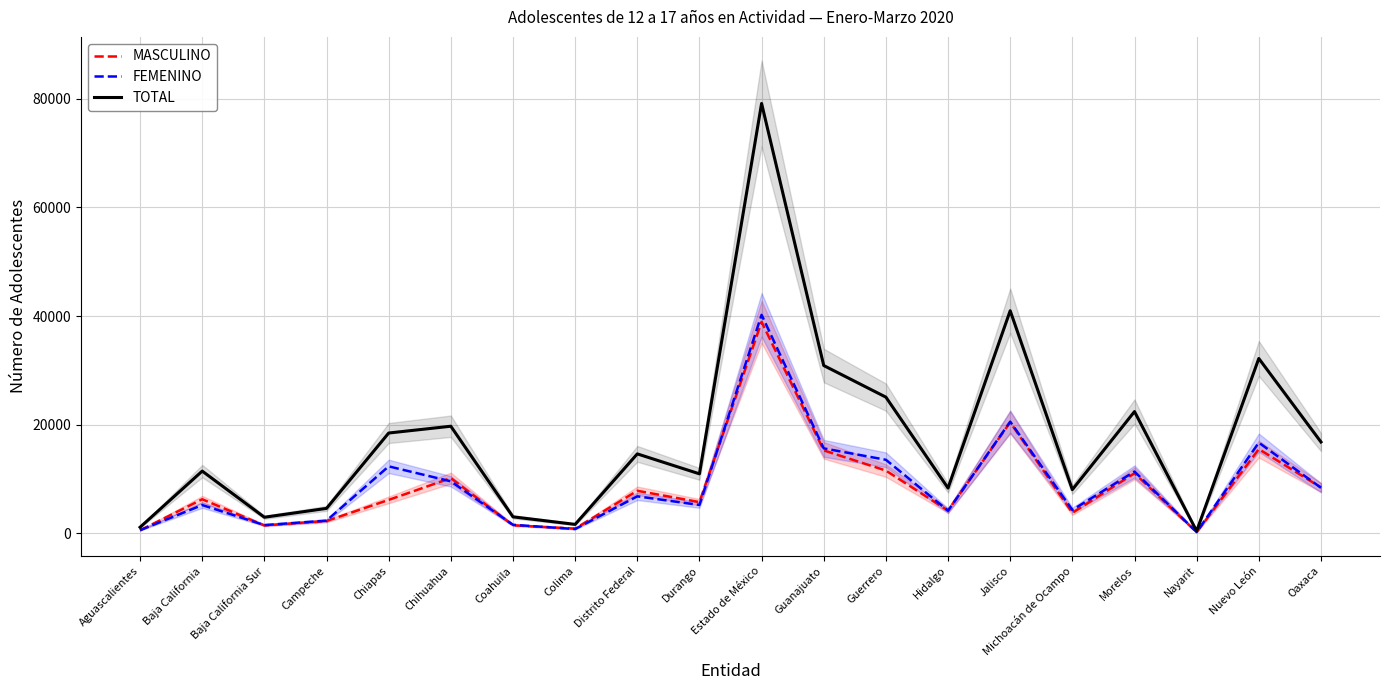

What is the average value of the TOTAL series?

17632